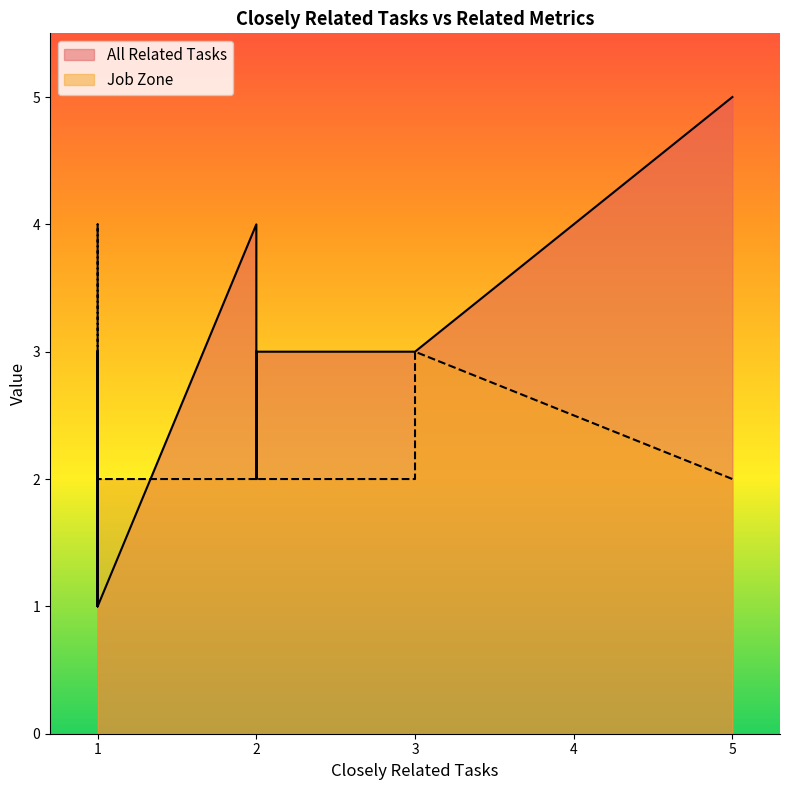

At which label is Job Zone closest to 3?

1